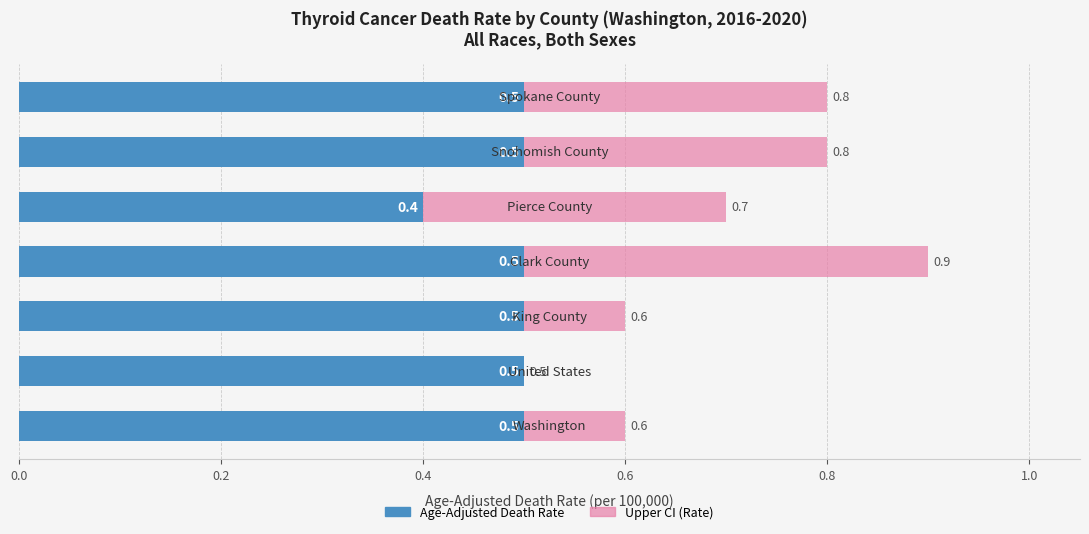

What is the highest value of the Age-Adjusted Death Rate series?

0.5